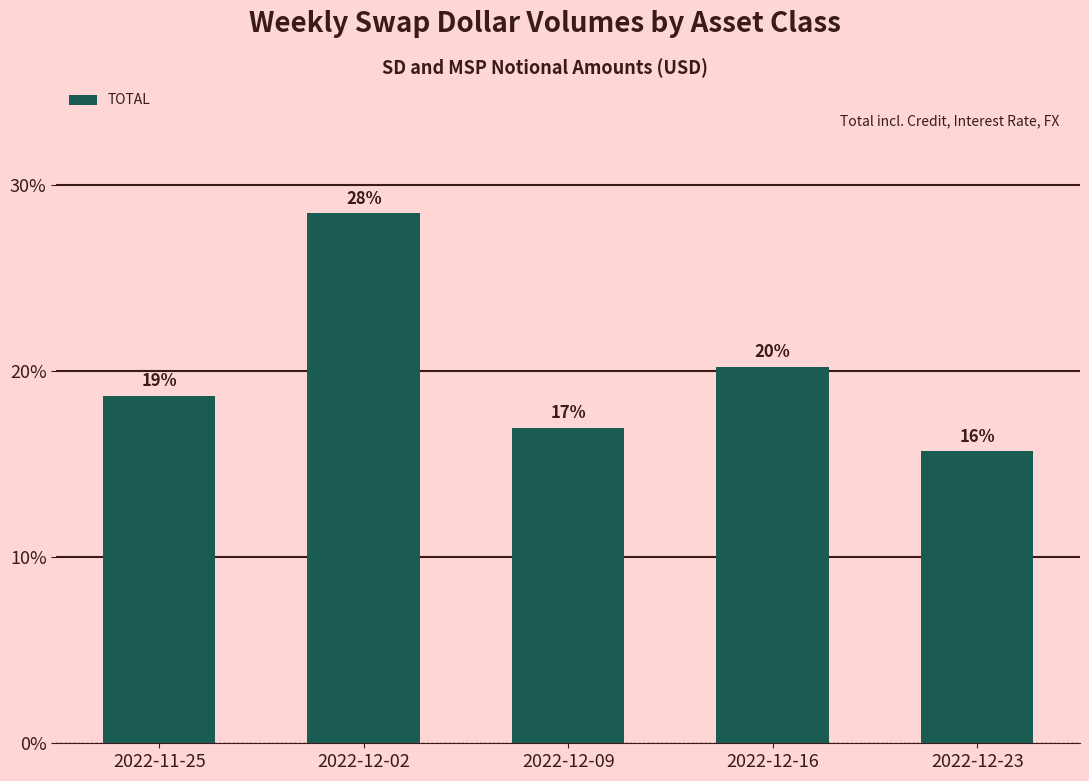

The chart shows a value of 17.0 at 2022-12-09. True or false?

True